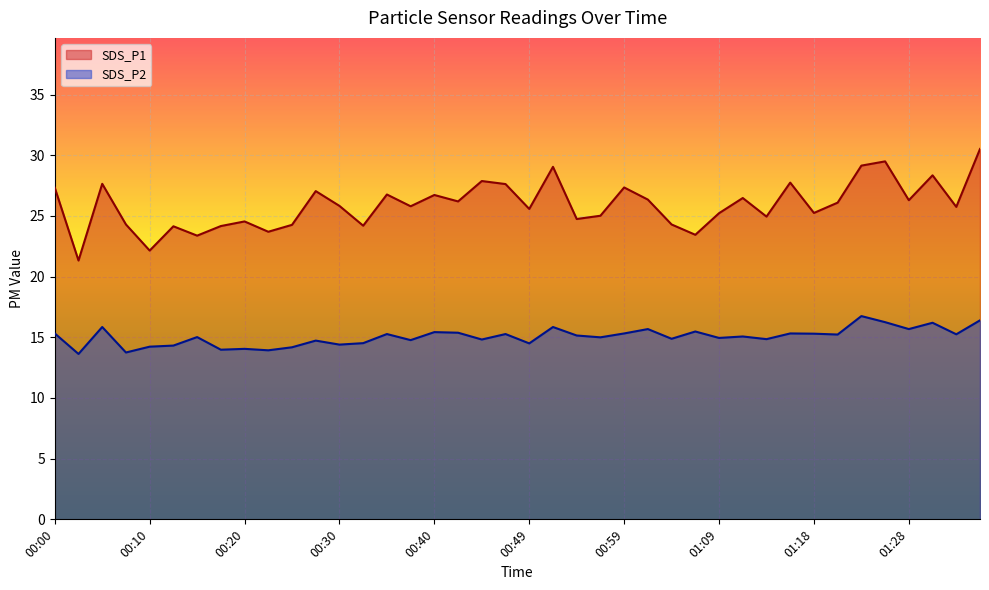

At how many categories does at least one series exceed 23?

38